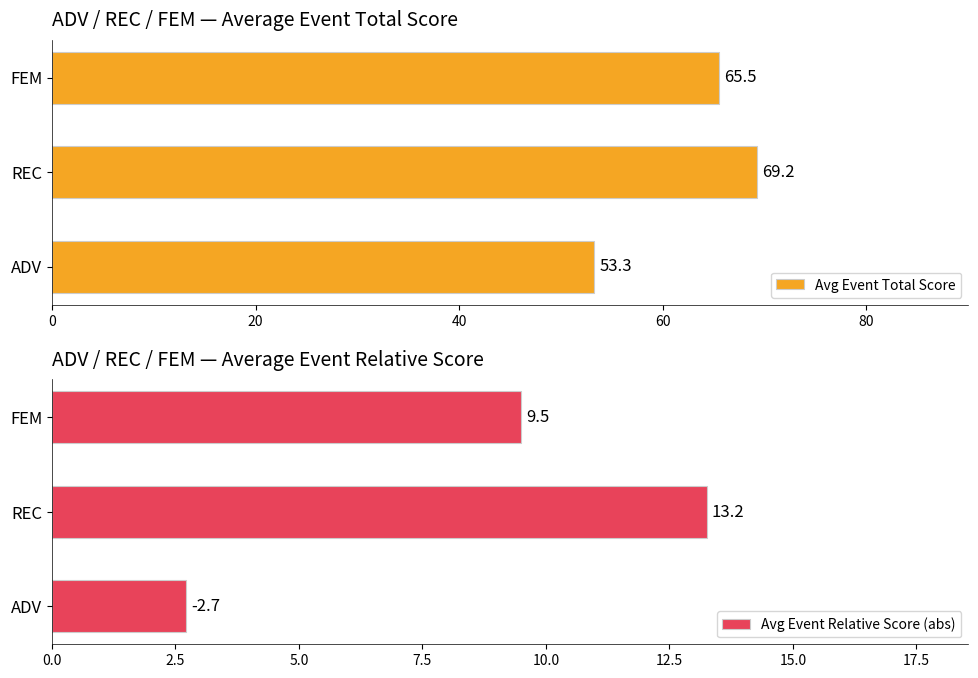

Rank the categories by Avg Event Total Score value from highest to lowest.

REC, FEM, ADV